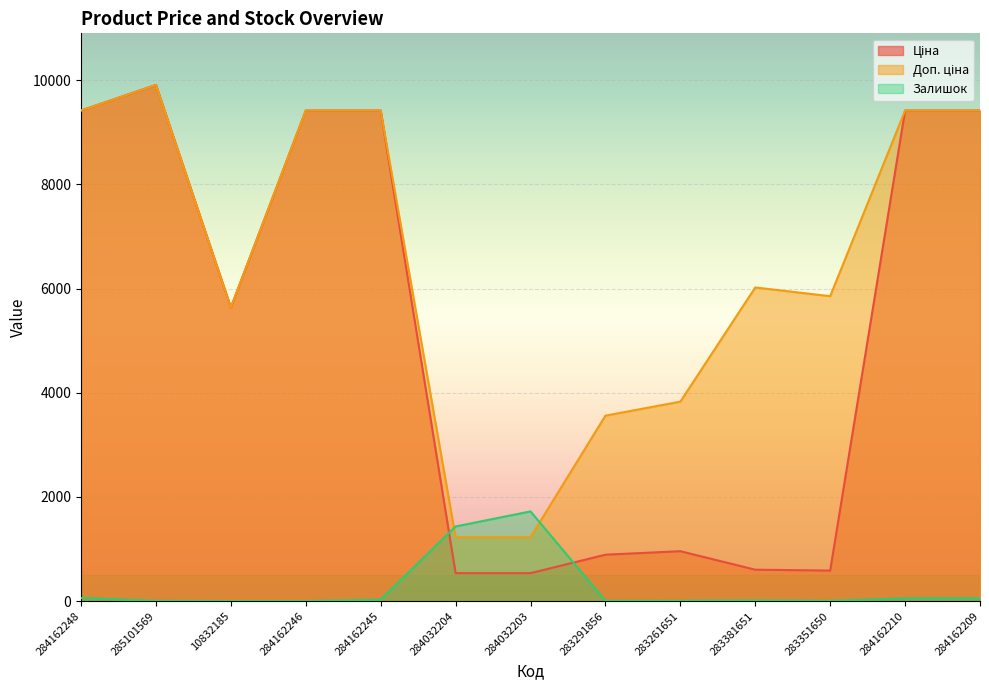

Rank the series at 283291856 from highest to lowest value.

Доп. ціна, Ціна, Залишок